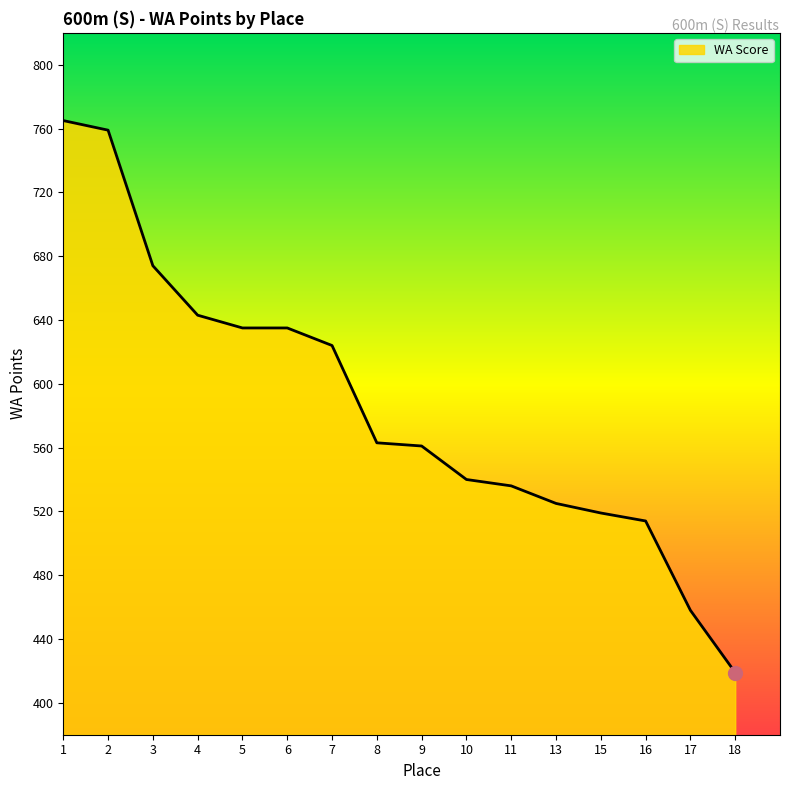

How many lines are shown in the chart?

1